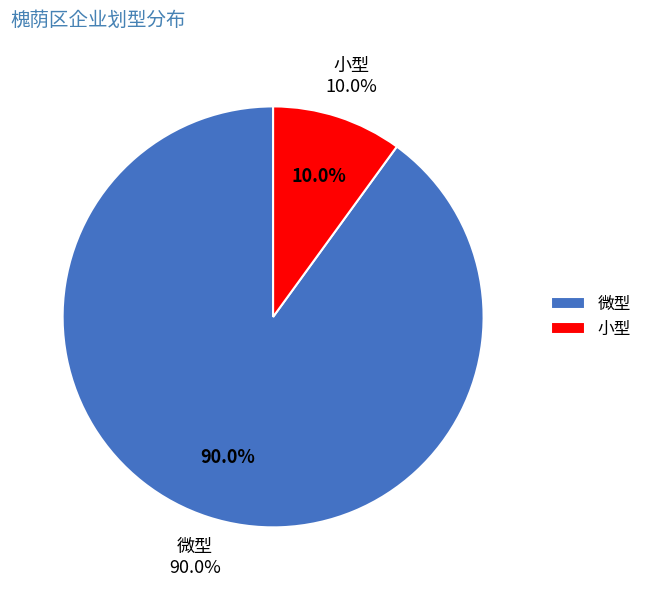

Is it true that 微型 is 99% of the pie?

False